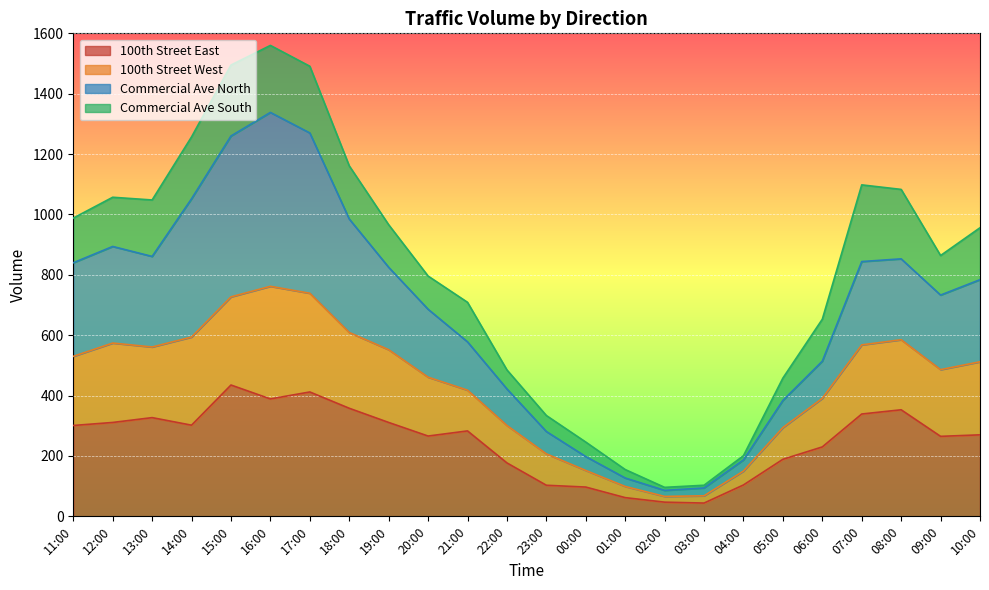

The 100th Street East series shows 353 at 08:00. True or false?

True